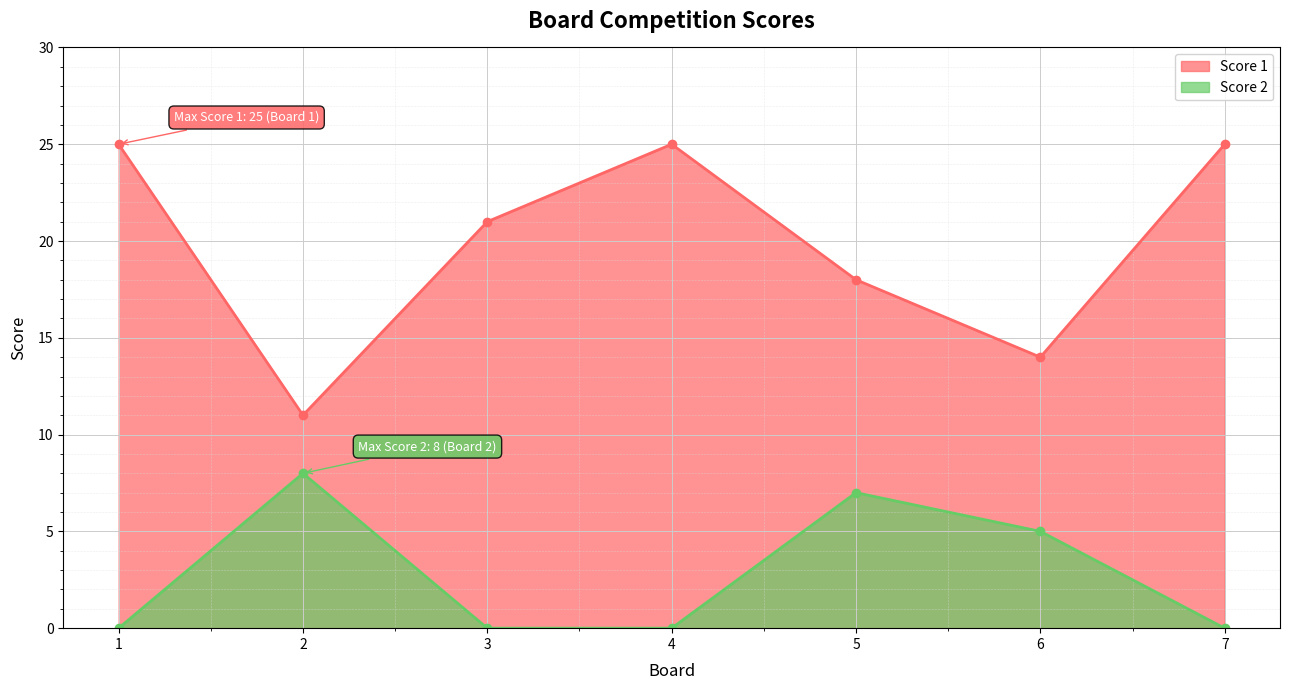

Count the Score 1 values in the range 14 to 25.

6